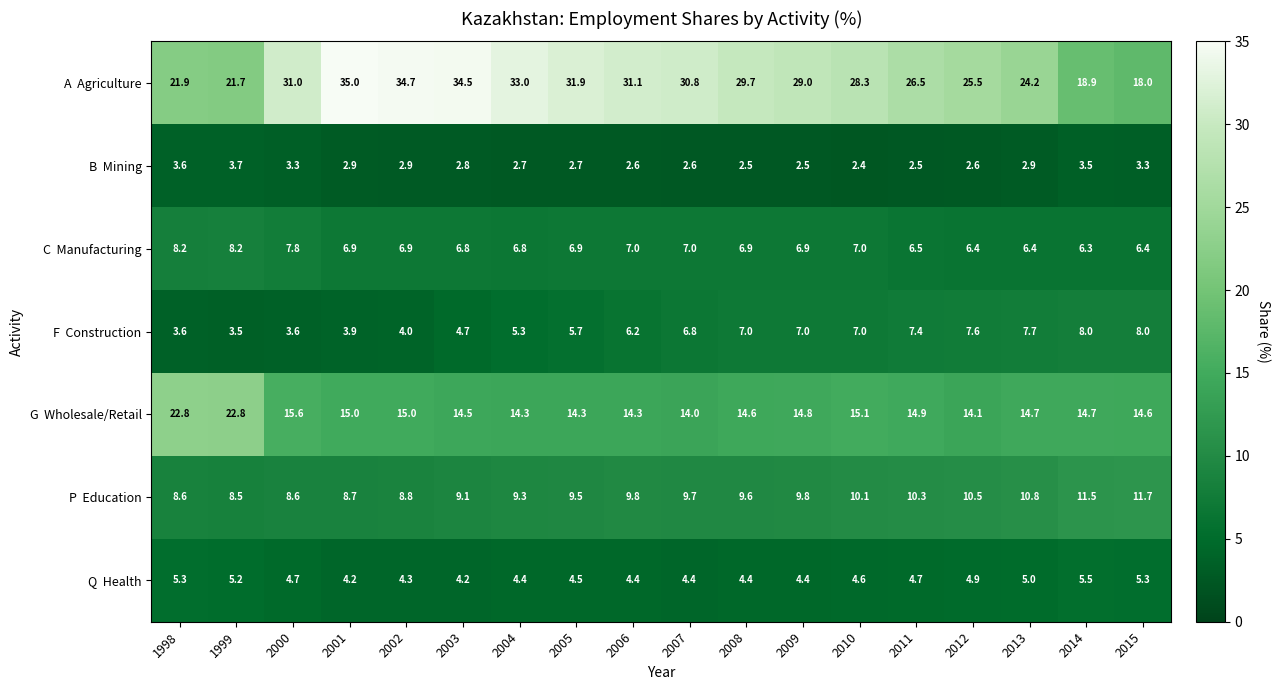

What is the total value across all series at 2006?

75.4